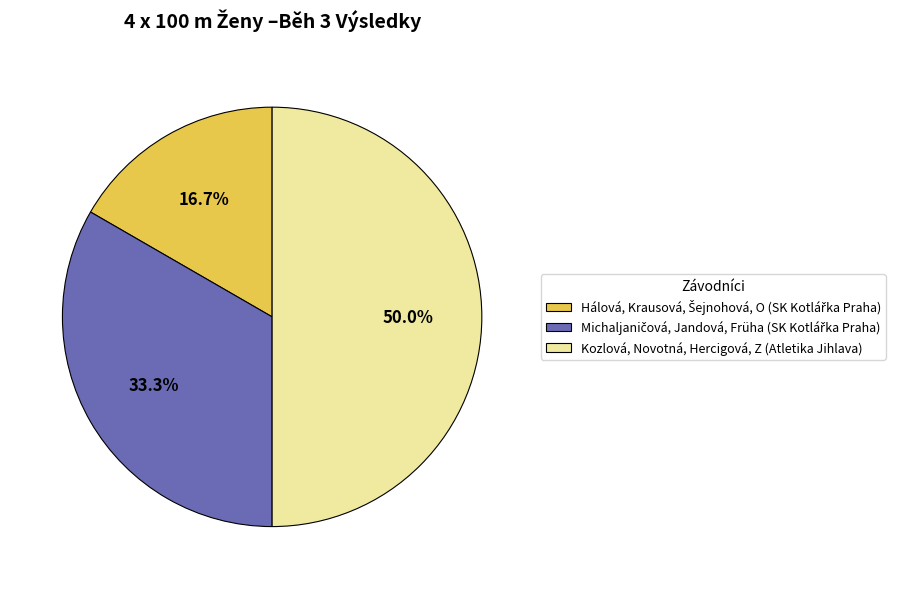

What is the largest slice in the pie chart?

Kozlová, Novotná, Hercigová, Z (Atletika Jihlava)